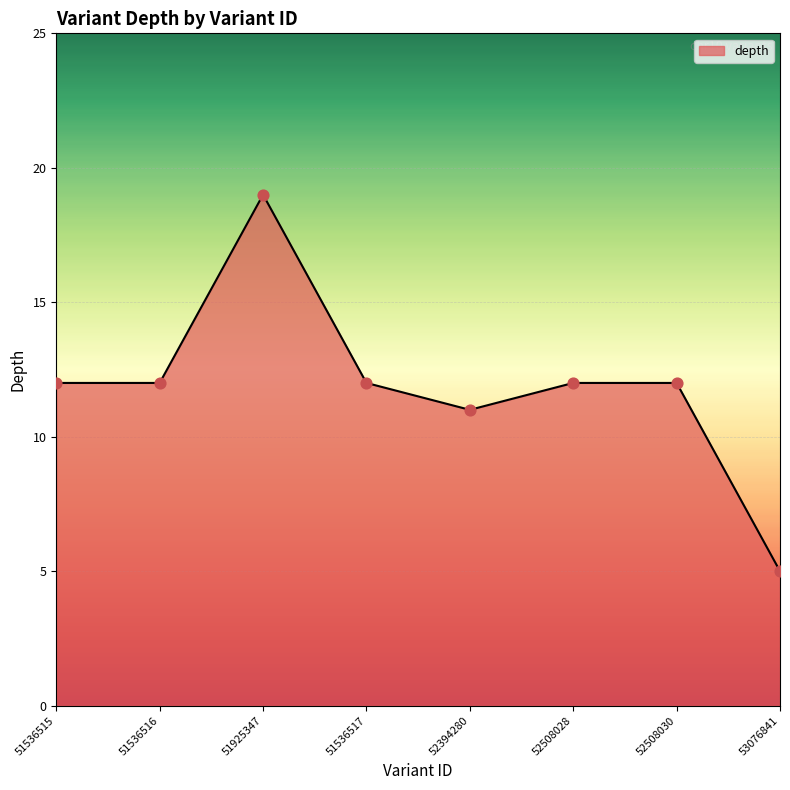

Approximately how many times larger is the value at 51536516 compared to 51536517?

1.0